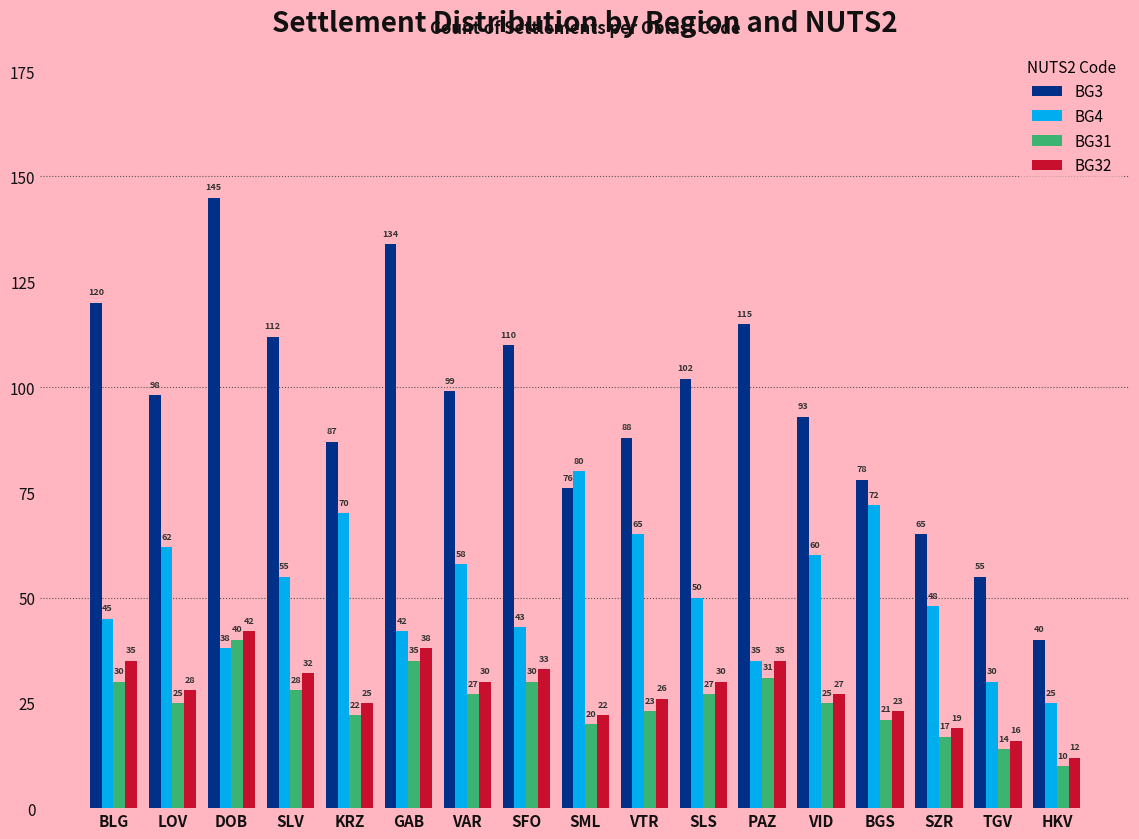

Rank the series by their maximum value, from lowest to highest.

BG31, BG32, BG4, BG3